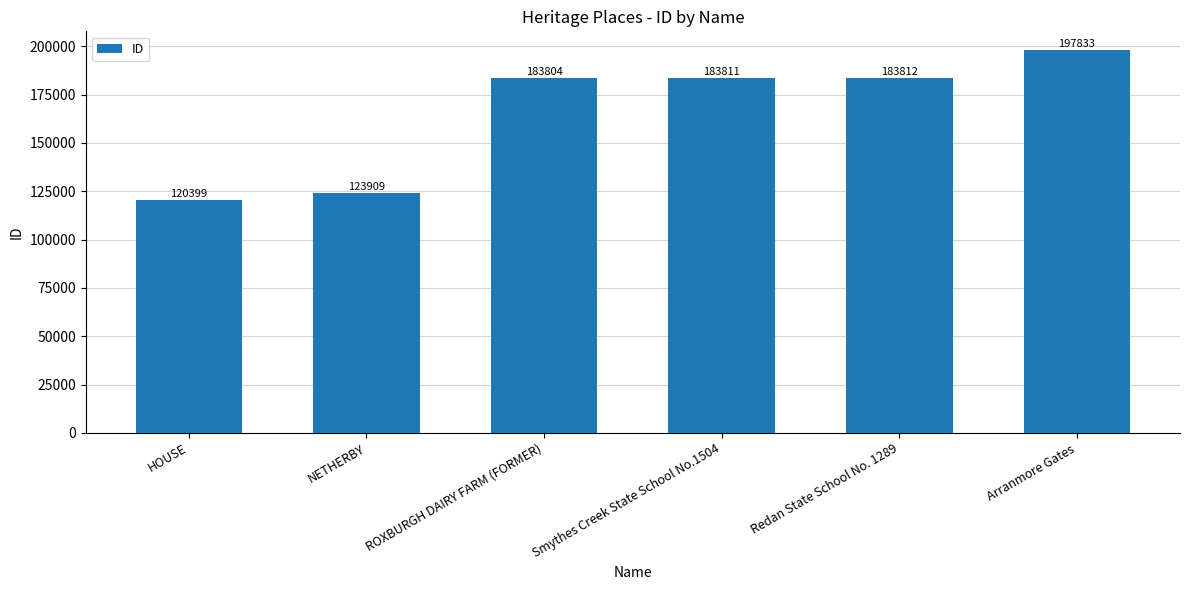

At which category does the chart reach its minimum across all series?

HOUSE